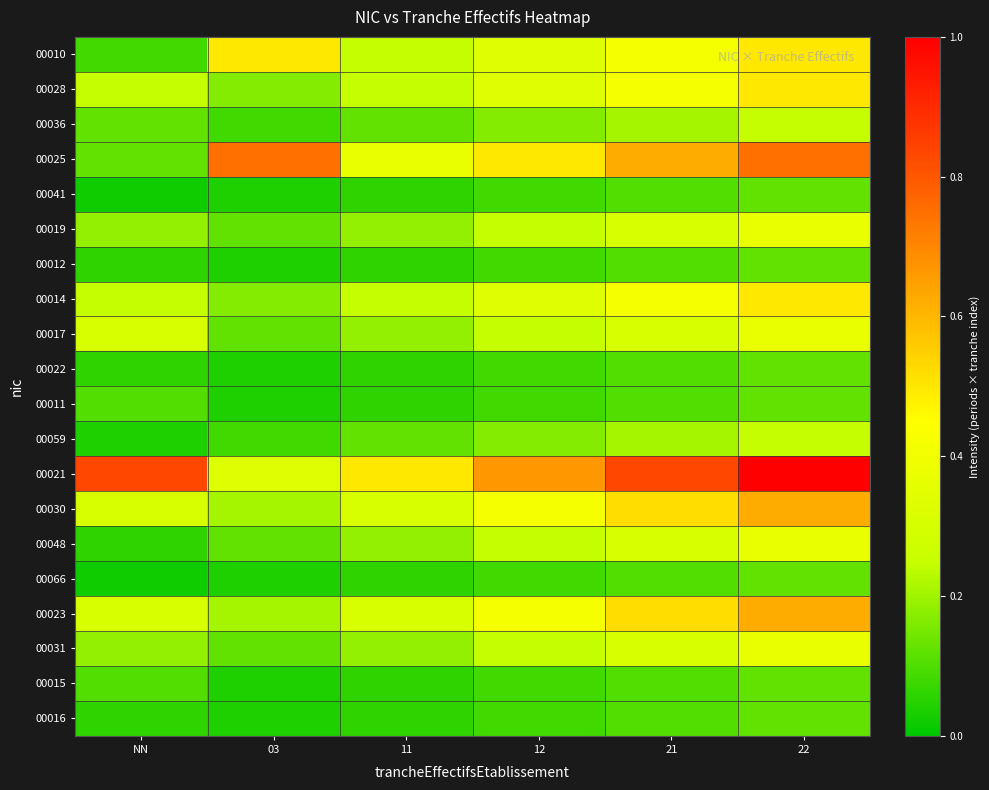

At 03, list the series in order from largest to smallest.

00025, 00010, 00021, 00030, 00023, 00028, 00014, 00019, 00017, 00048, 00031, 00036, 00059, 00041, 00012, 00022, 00011, 00066, 00015, 00016